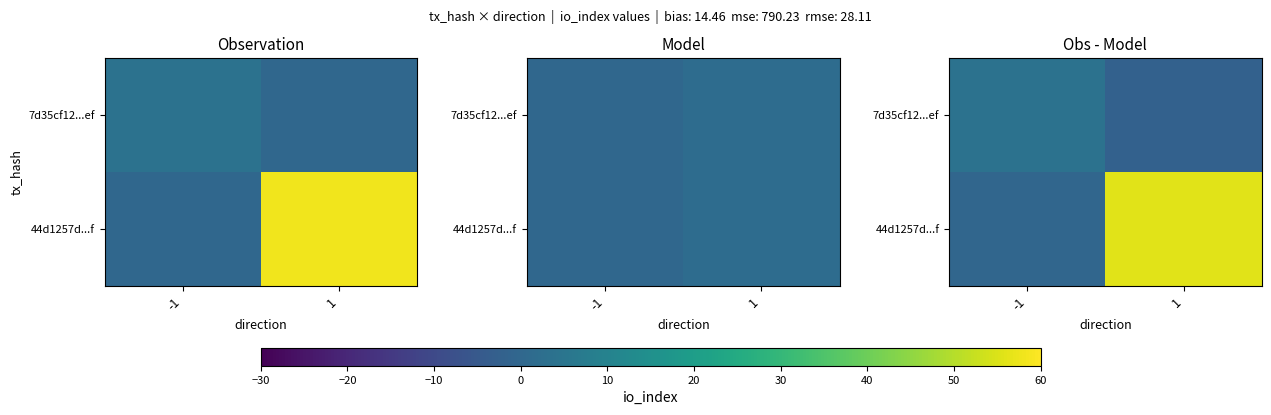

Between -1 and 1, which is larger?

-1